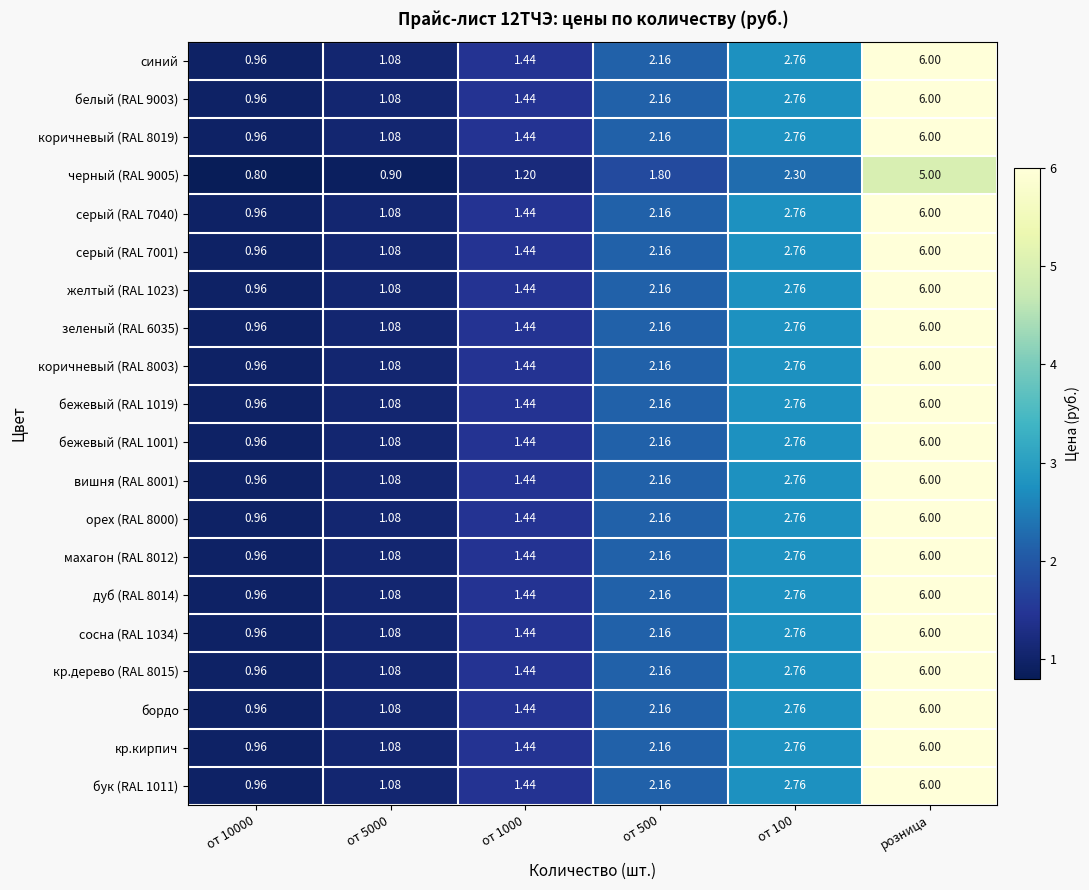

Count the number of categories in the chart.

6